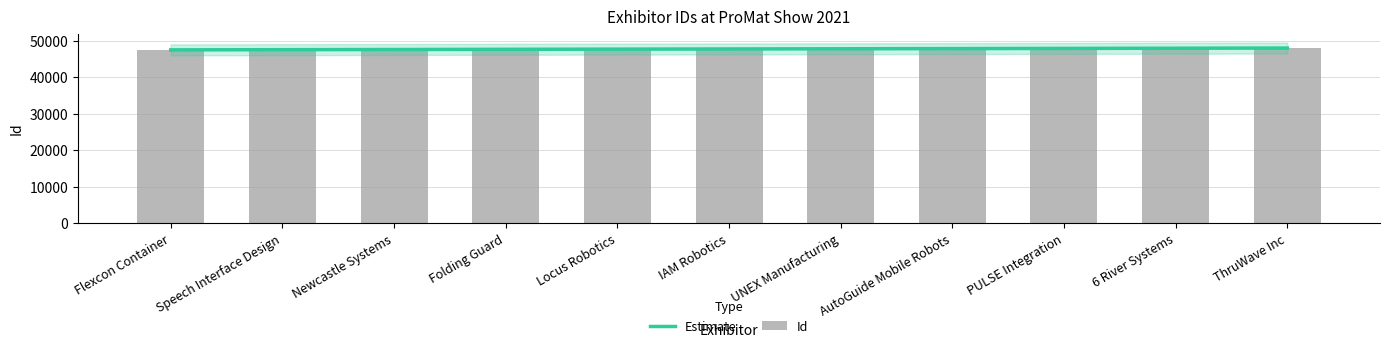

What is the difference between the maximum and minimum values in the Estimate series?

498.0